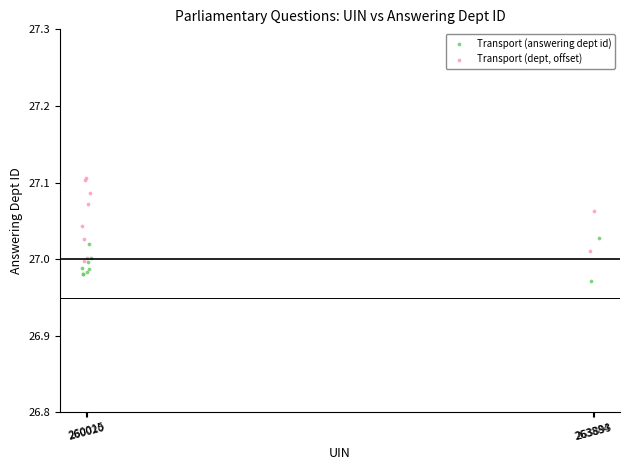

Which series contains the highest Y value?

Transport (dept, offset)